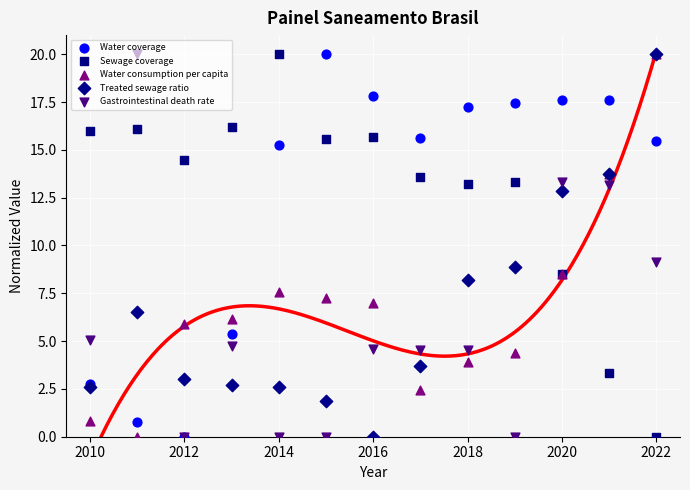

What are all the series names shown in the legend?

Water coverage, Sewage coverage, Water consumption per capita, Treated sewage ratio, Gastrointestinal death rate